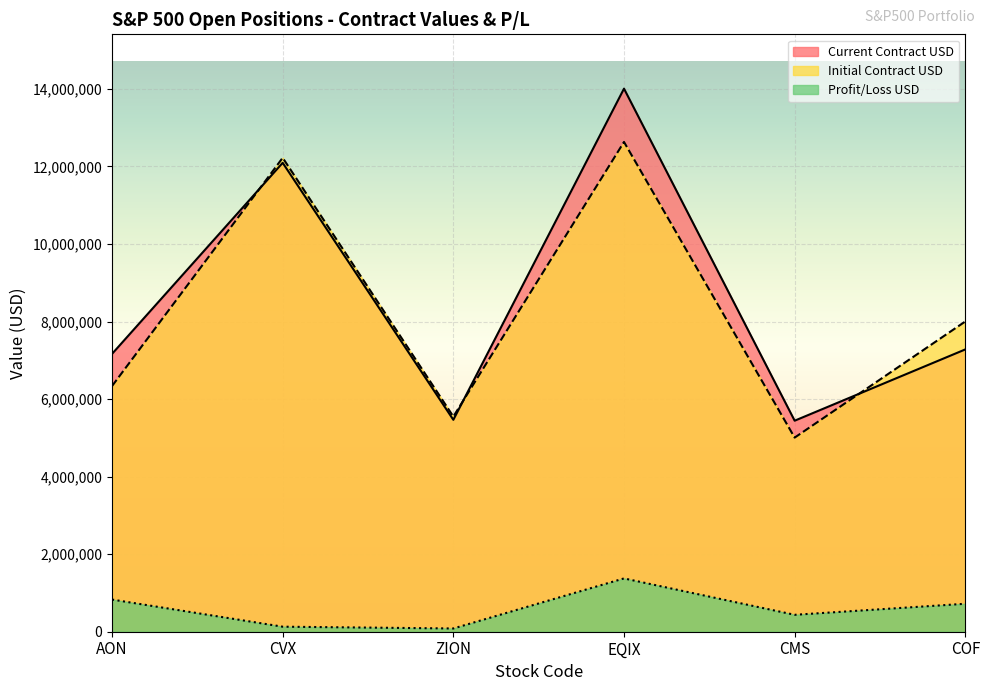

What is the average value of the Profit/Loss USD series?

595932.0